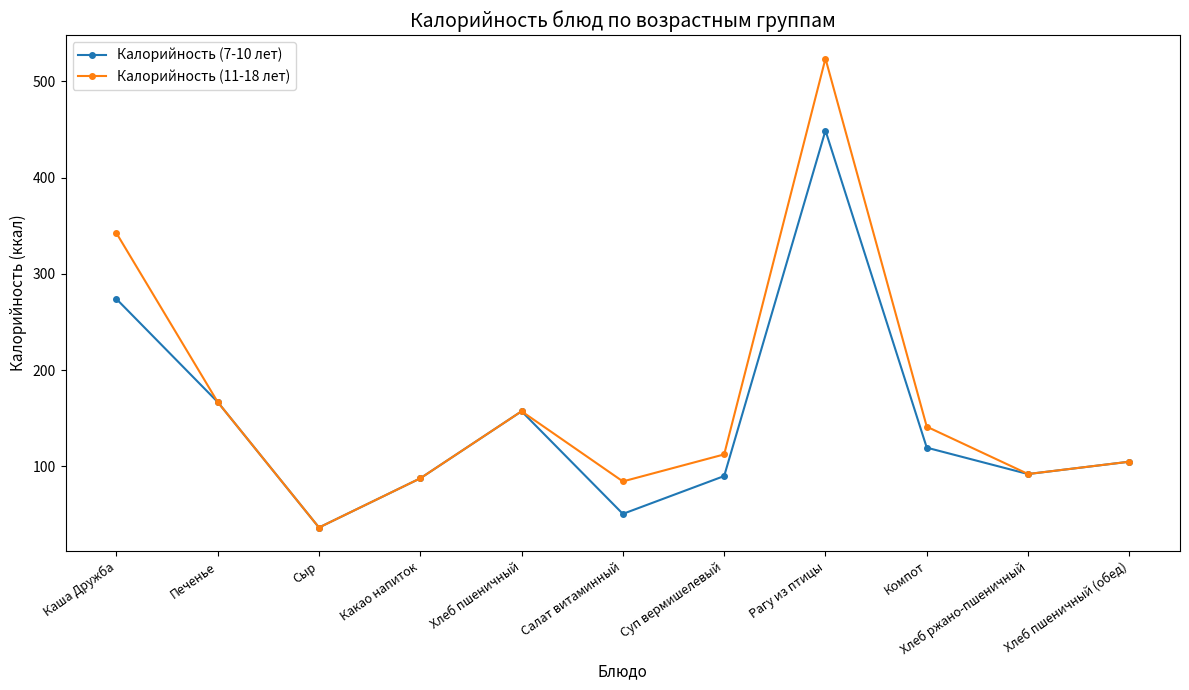

Does the chart display data point markers on the line(s)?

Yes